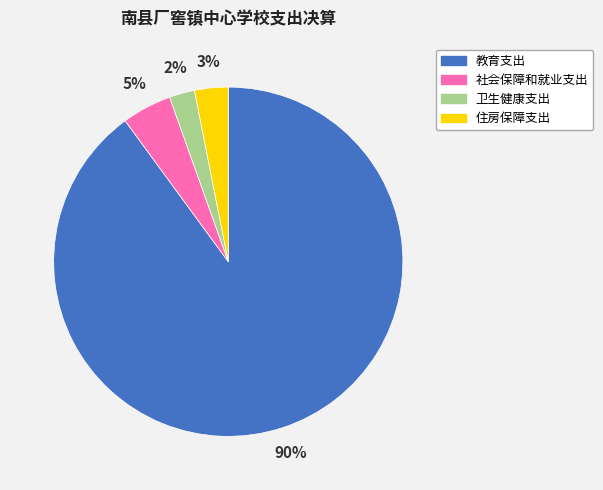

How many slices are in this pie chart?

4